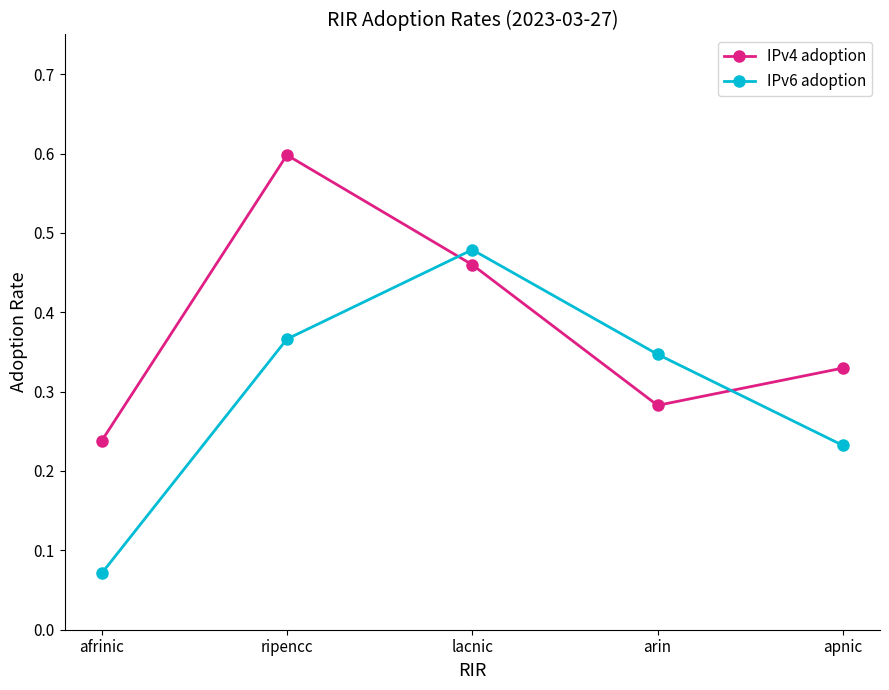

The value of IPv4 adoption at arin is 0.2. True or false?

False